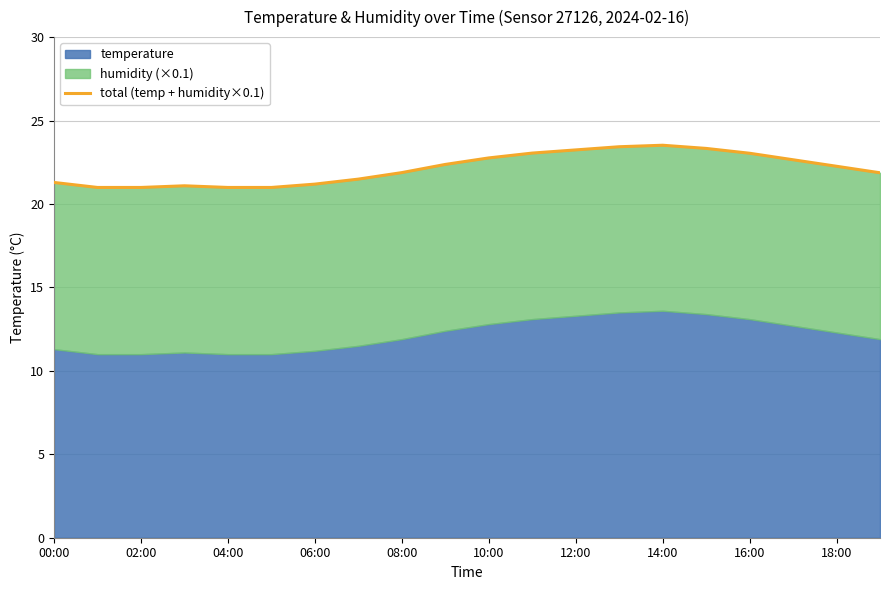

Which category has the lowest value across all series?

02:00